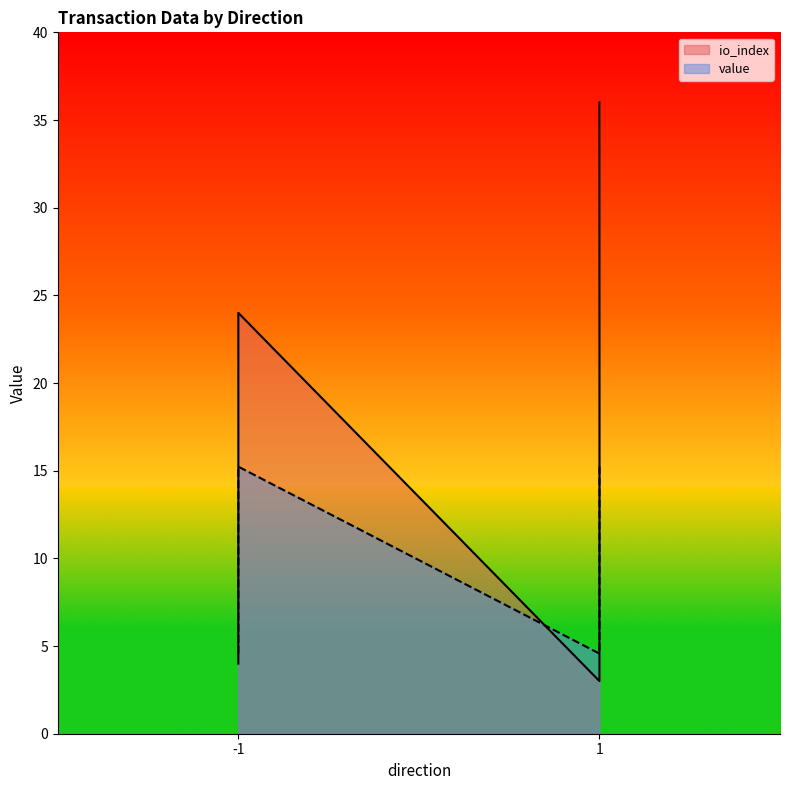

List the series in order of their overall mean, highest first.

io_index, value